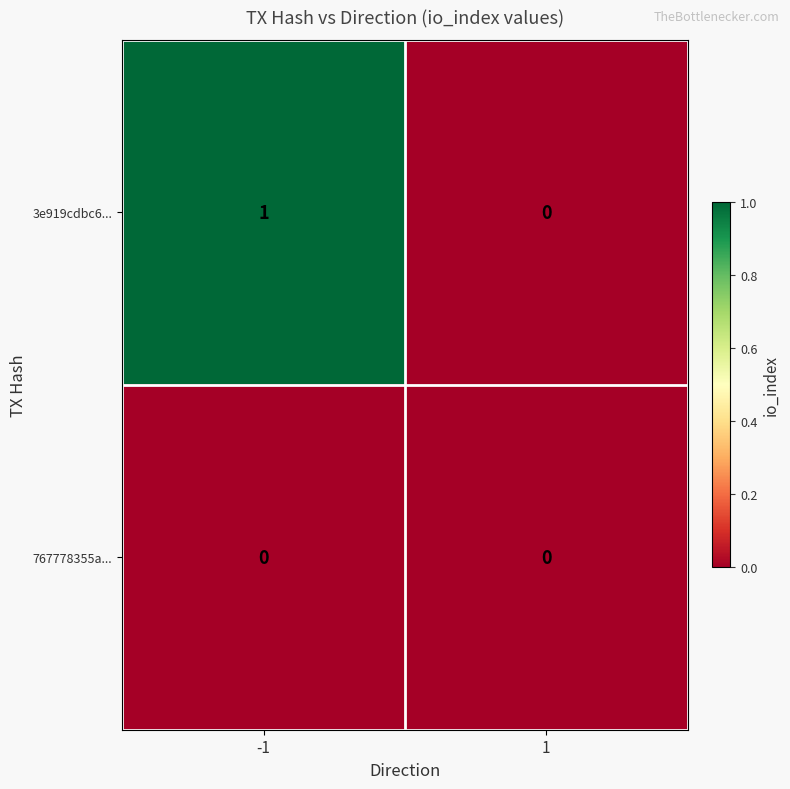

Between -1 and 1, which series saw the biggest shift?

3e919cdbc6...